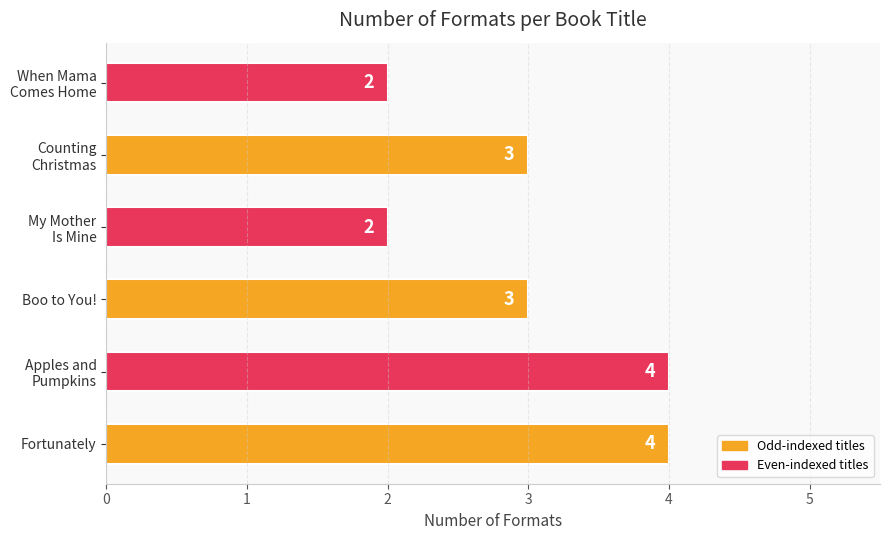

What is the approximate value at Boo to You!?

3